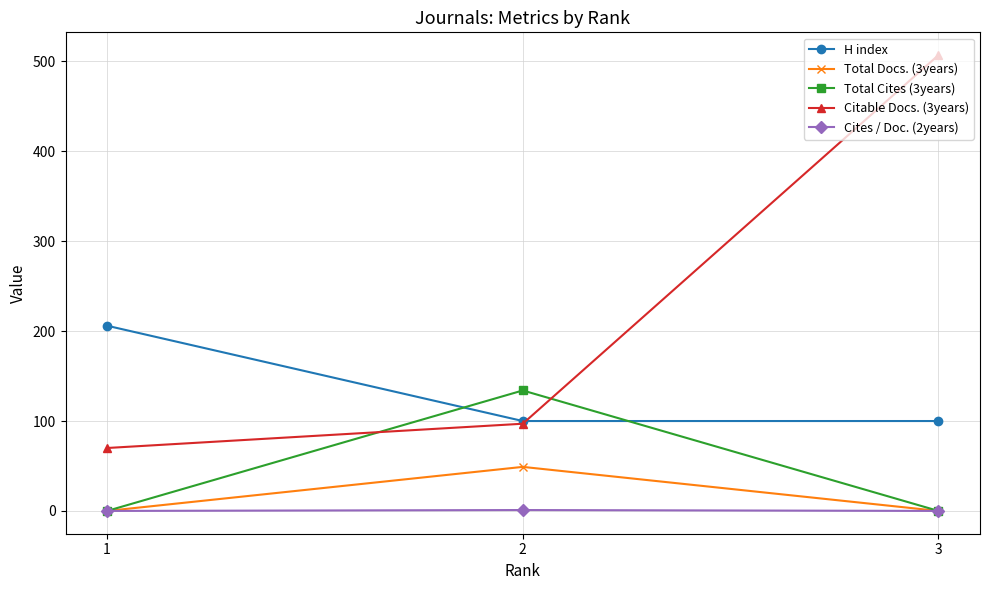

How many lines are shown in the chart?

5